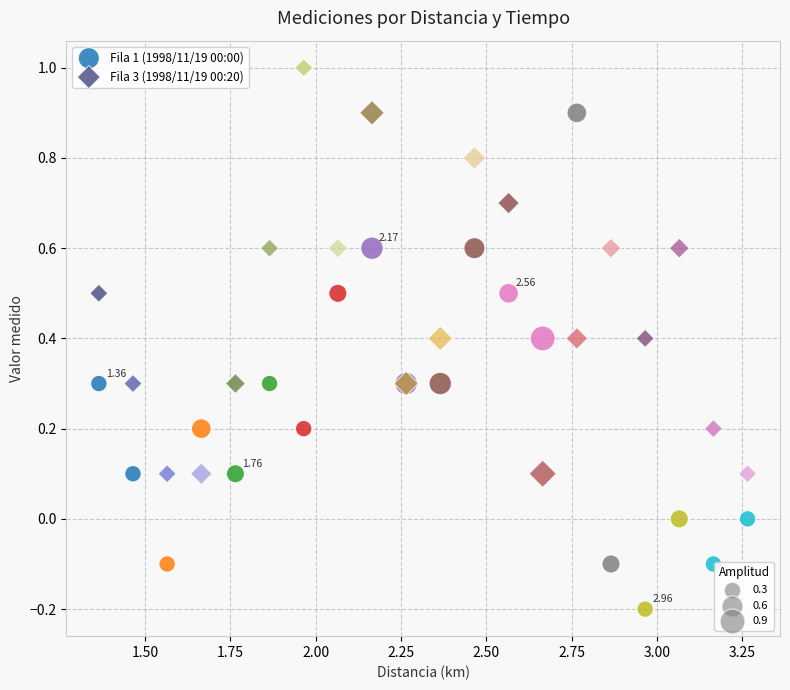

Which series has the largest Y range (max minus min)?

Fila 1 (1998/11/19 00:00)